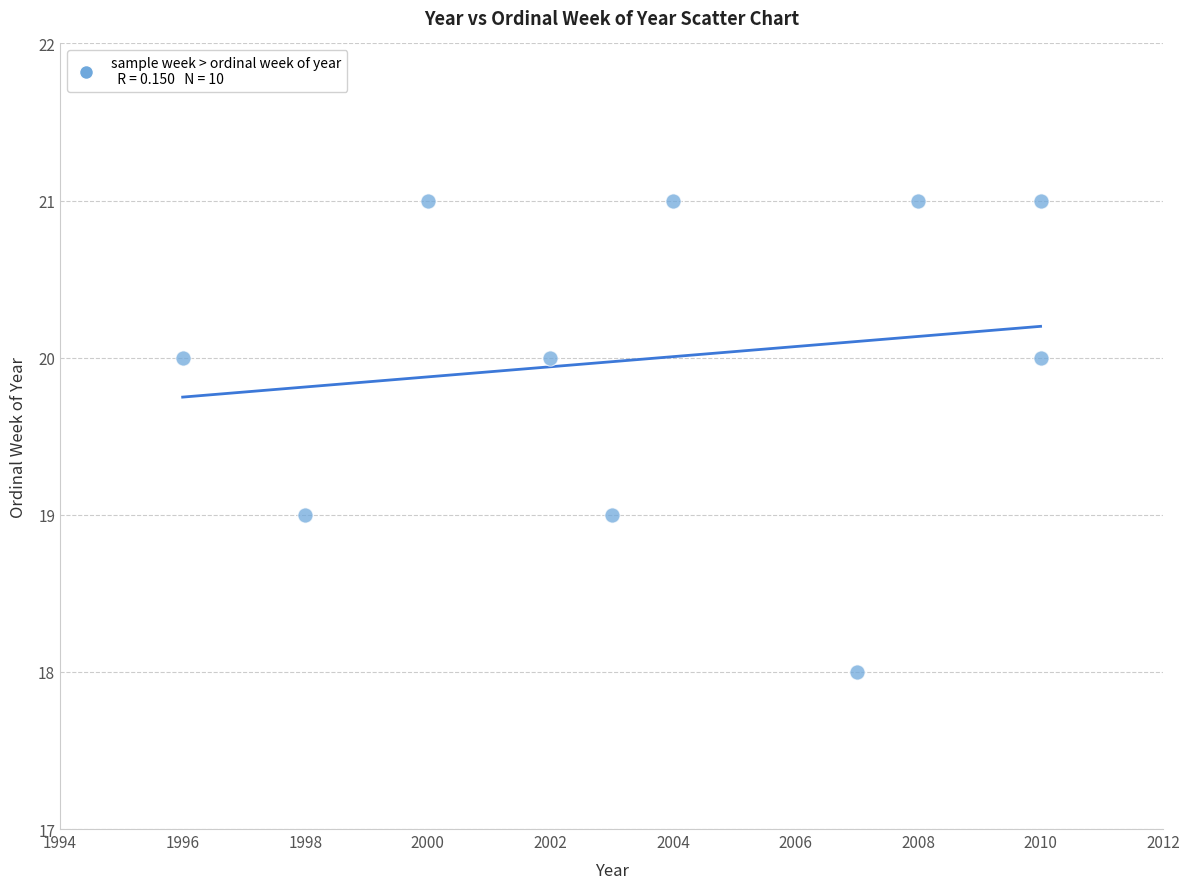

What is the average Y value?

20